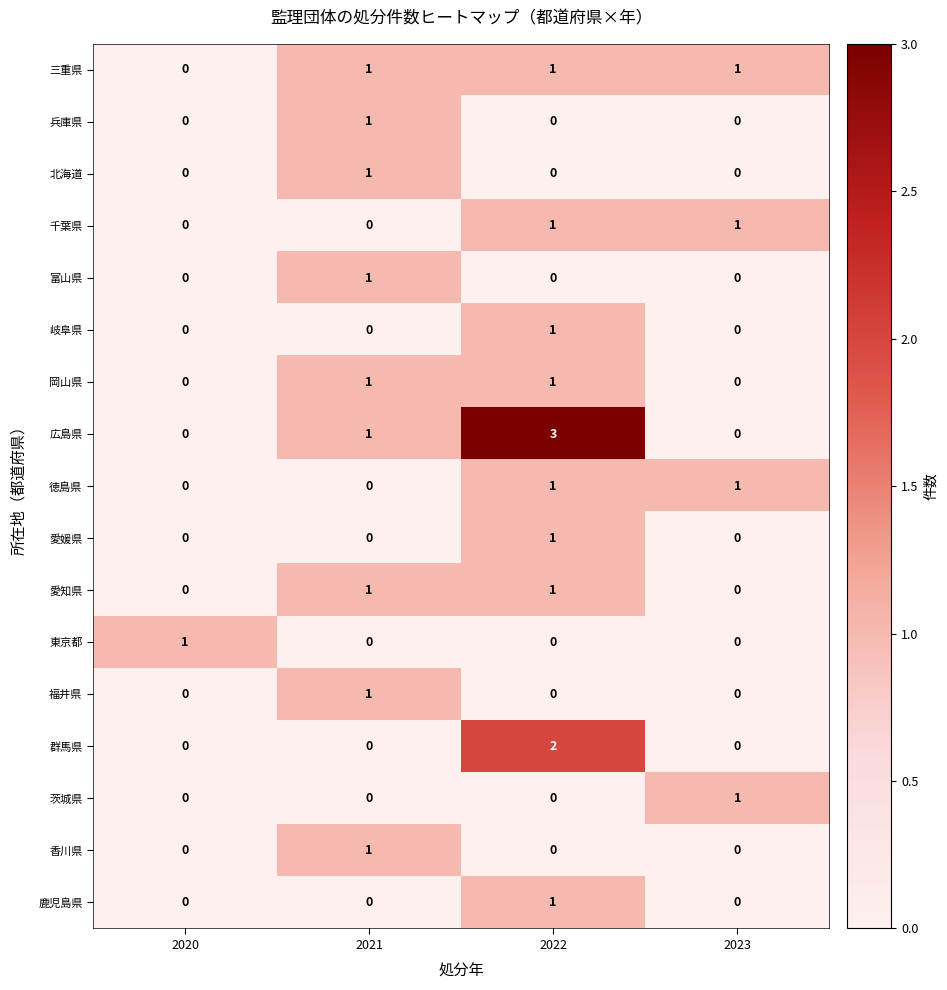

Which series has the largest total across all categories?

広島県